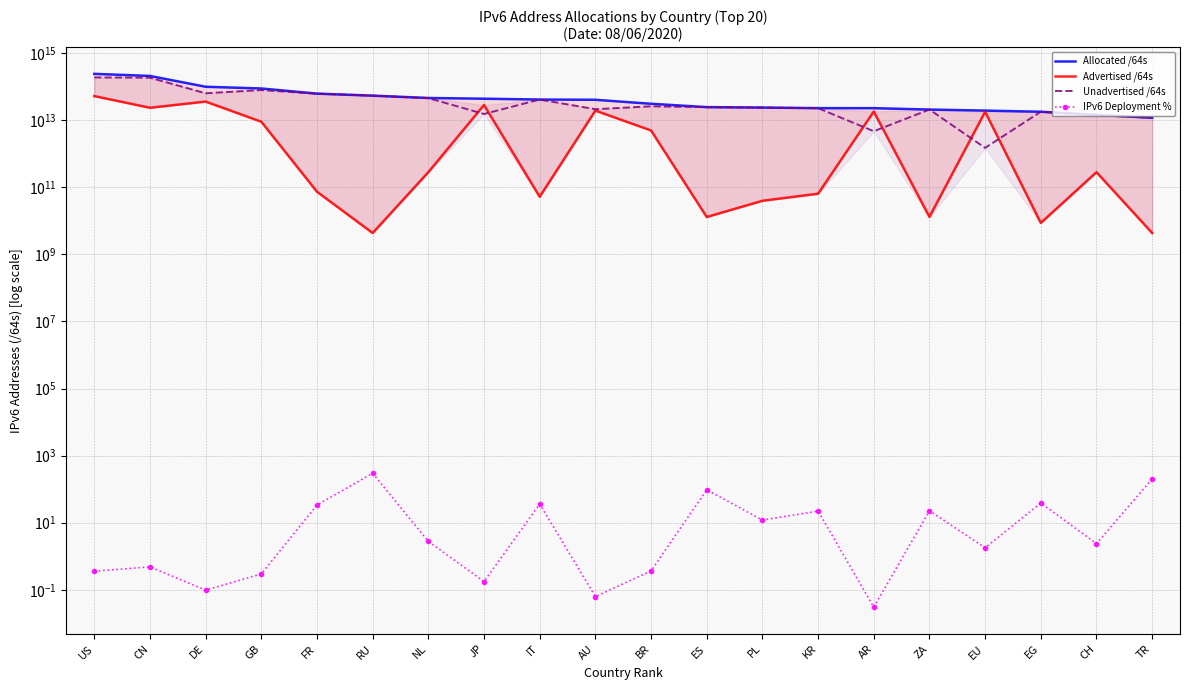

At how many categories does at least one series exceed 230864070514483?

1